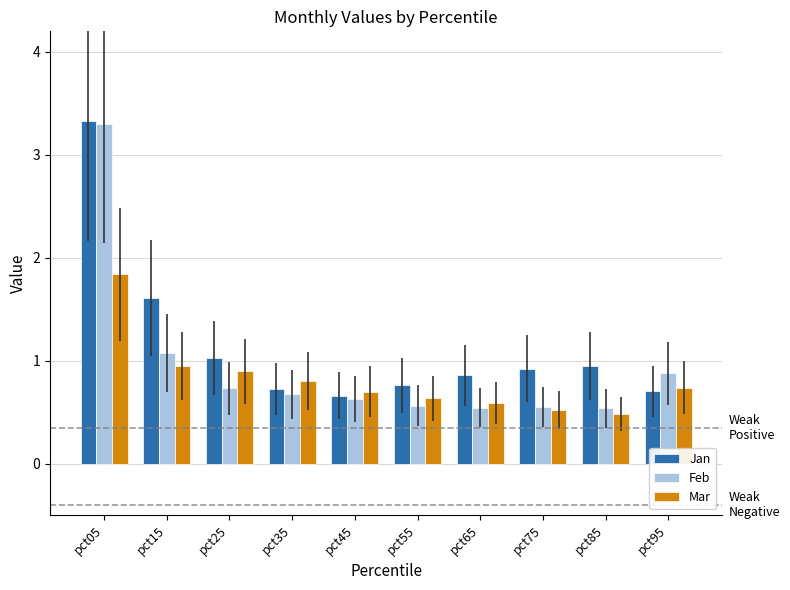

What is the value of the Feb bar at the 4th from the left?

0.7